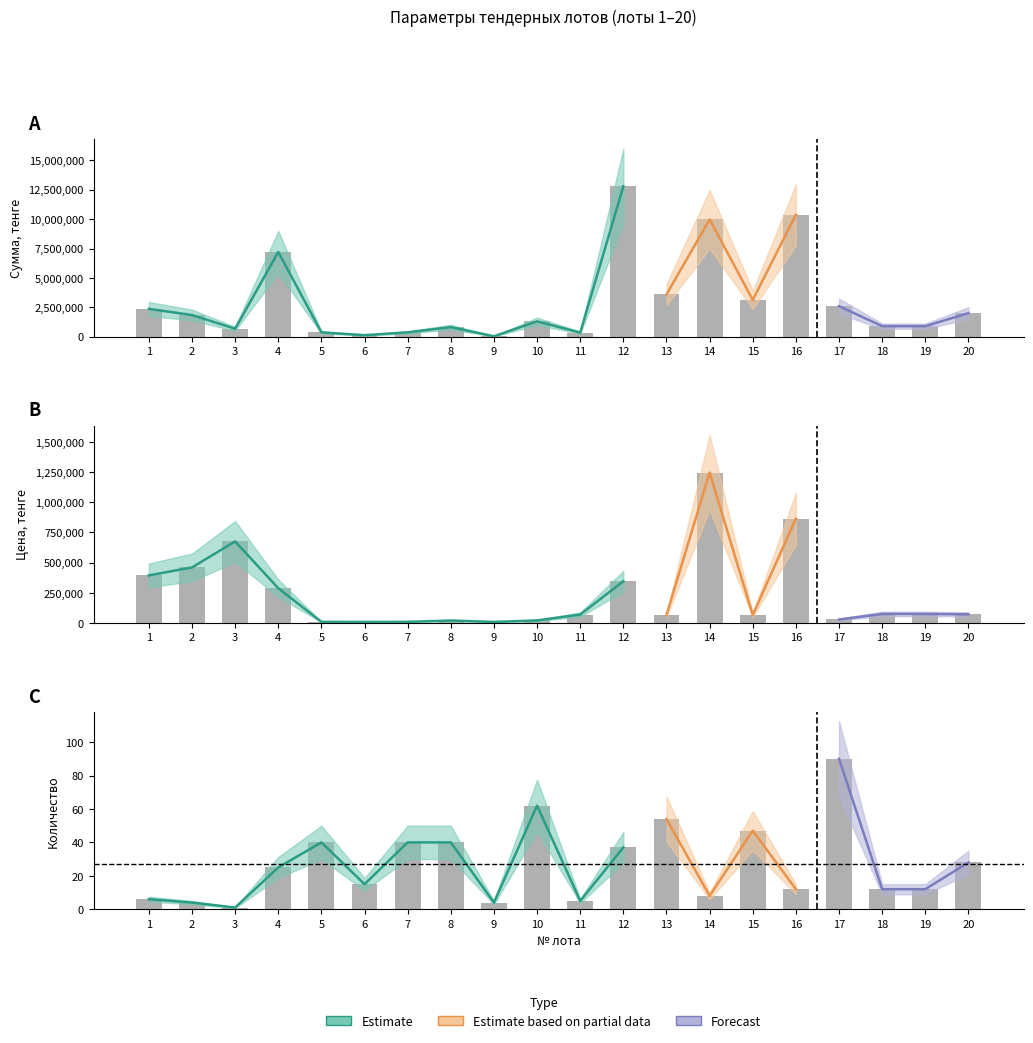

At which category is the sum across all series the highest?

12